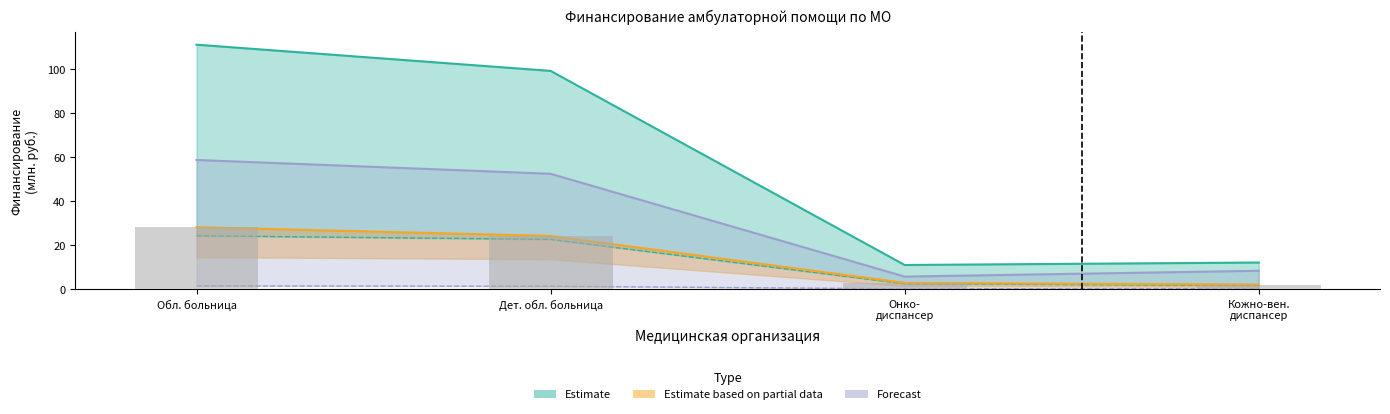

What is the total value across all series at Обл. больница?

223.2